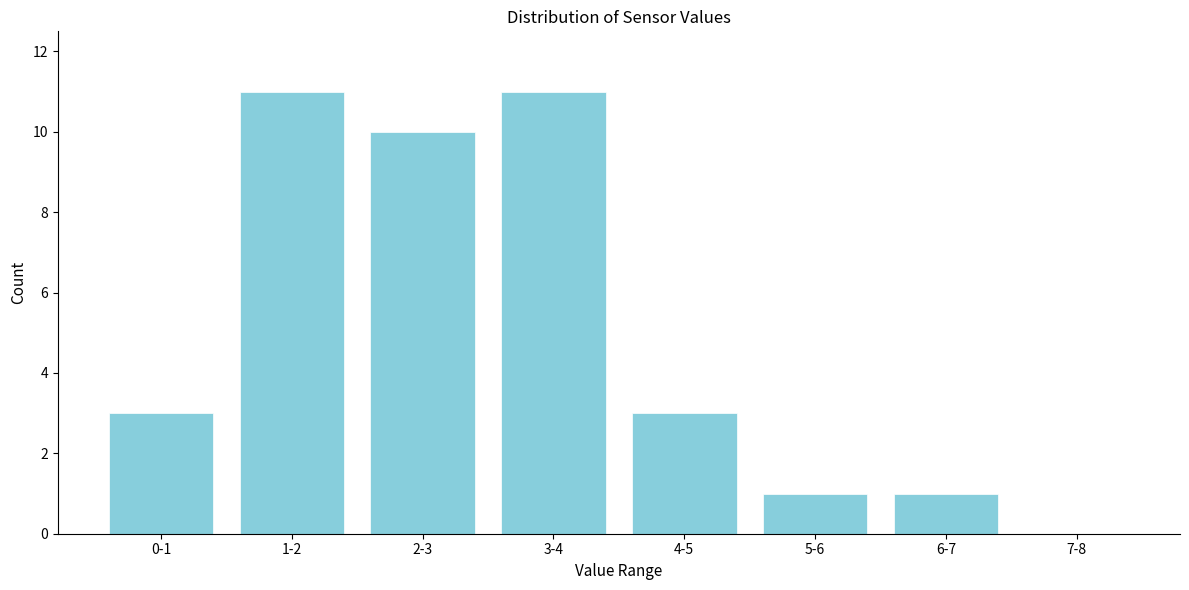

Reading left to right, list all the values displayed in this chart.

0-1=3	1-2=11	2-3=10	3-4=11	4-5=3	5-6=1	6-7=1	7-8=0